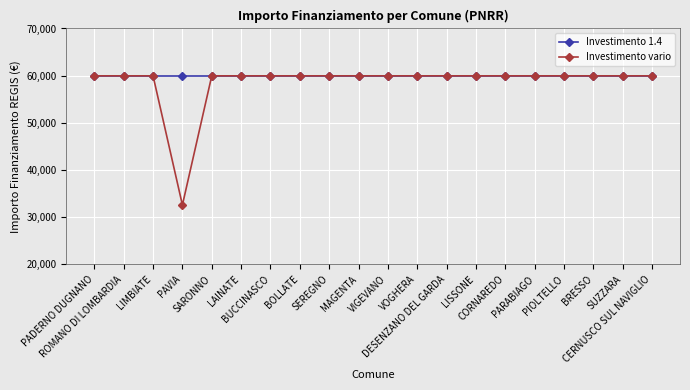

What are all the series names shown in the legend?

Investimento 1.4, Investimento vario